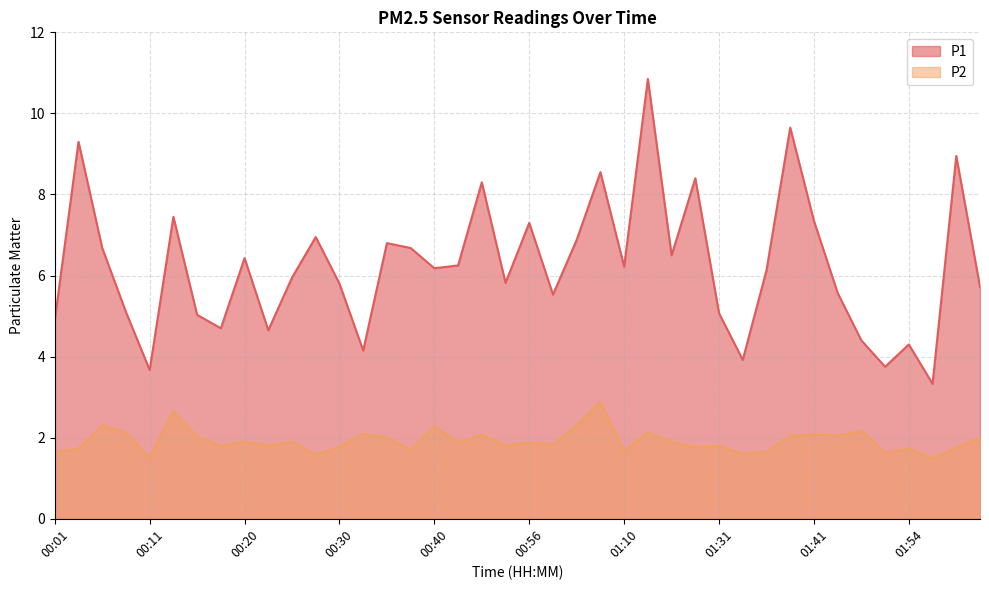

At which category does the chart reach its peak across all series?

01:12